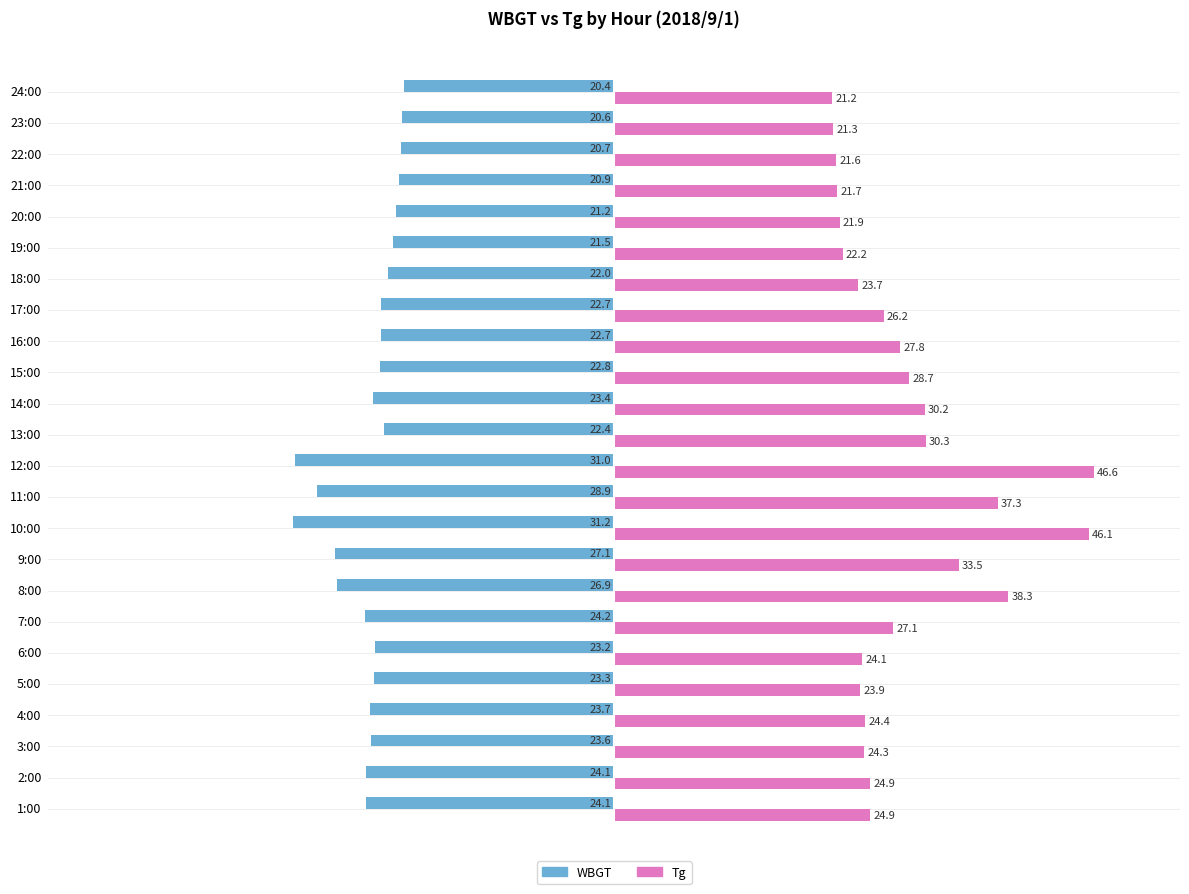

Is it true that Tg equals 27.1 at 7:00?

True